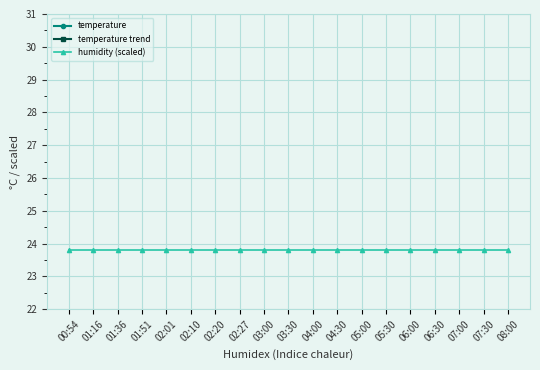

The value of temperature trend at 02:01 is 14.5. True or false?

False